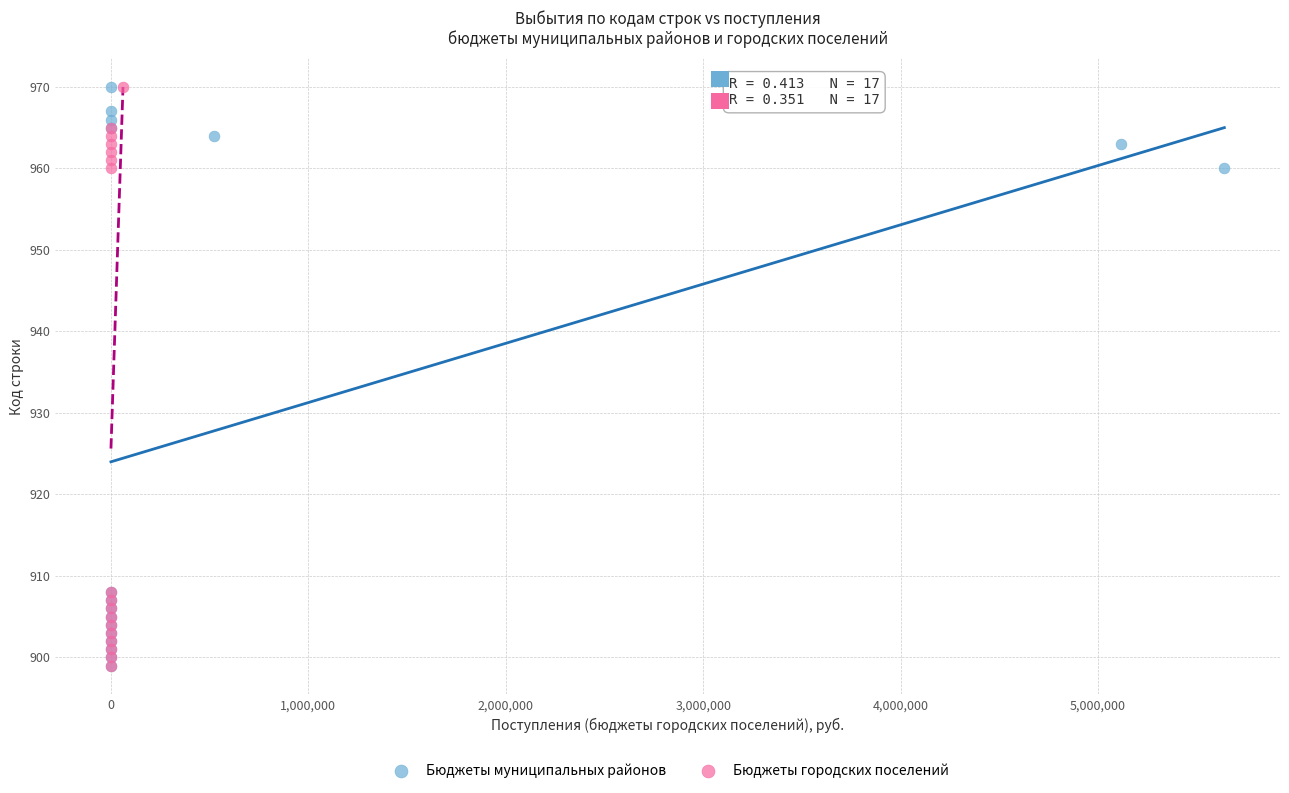

What are all the series names shown in the legend?

Бюджеты муниципальных районов, Бюджеты городских поселений